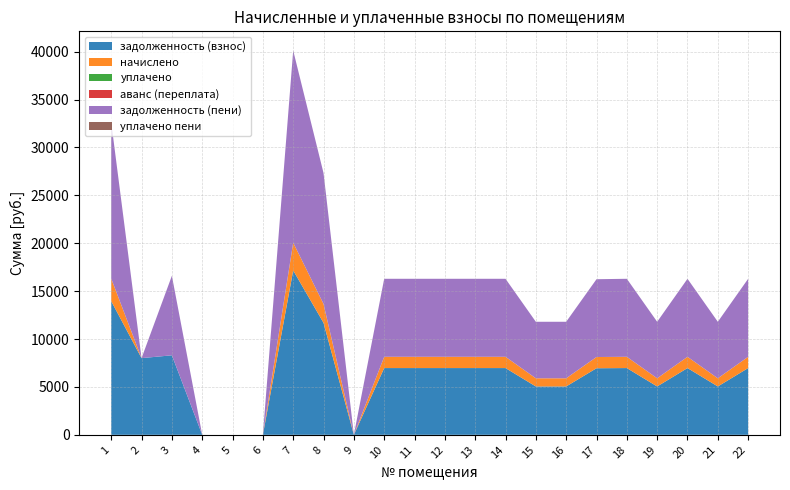

Does the chart have visible grid lines?

Yes